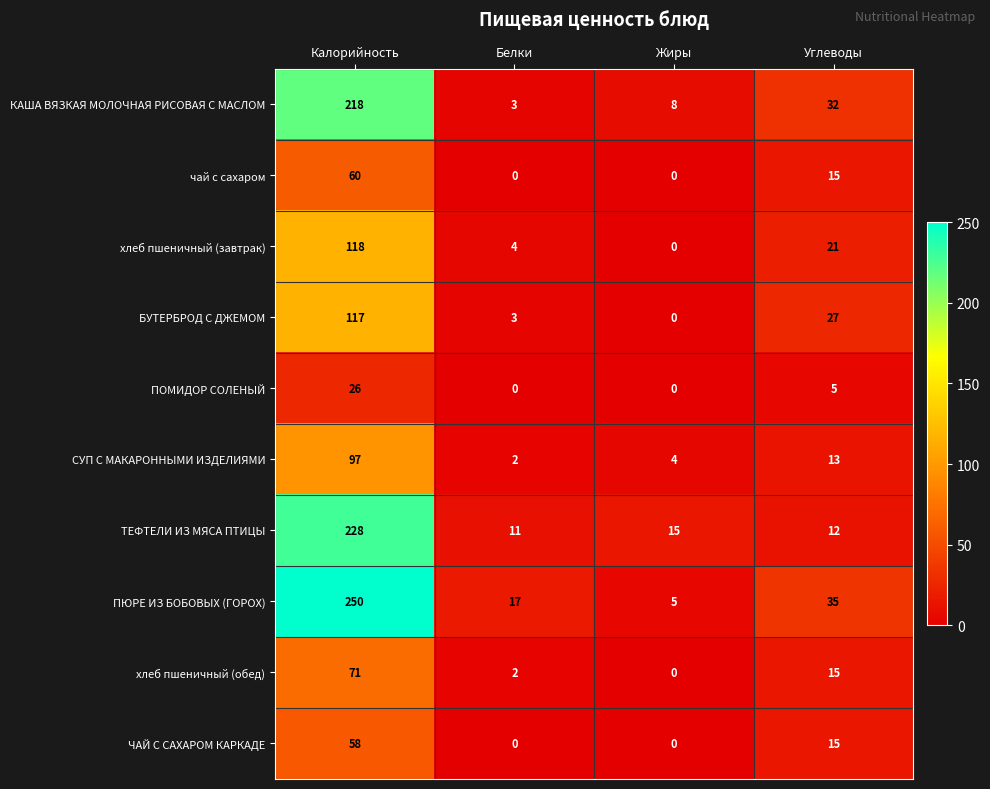

What is the difference between the highest and lowest values at Углеводы?

30